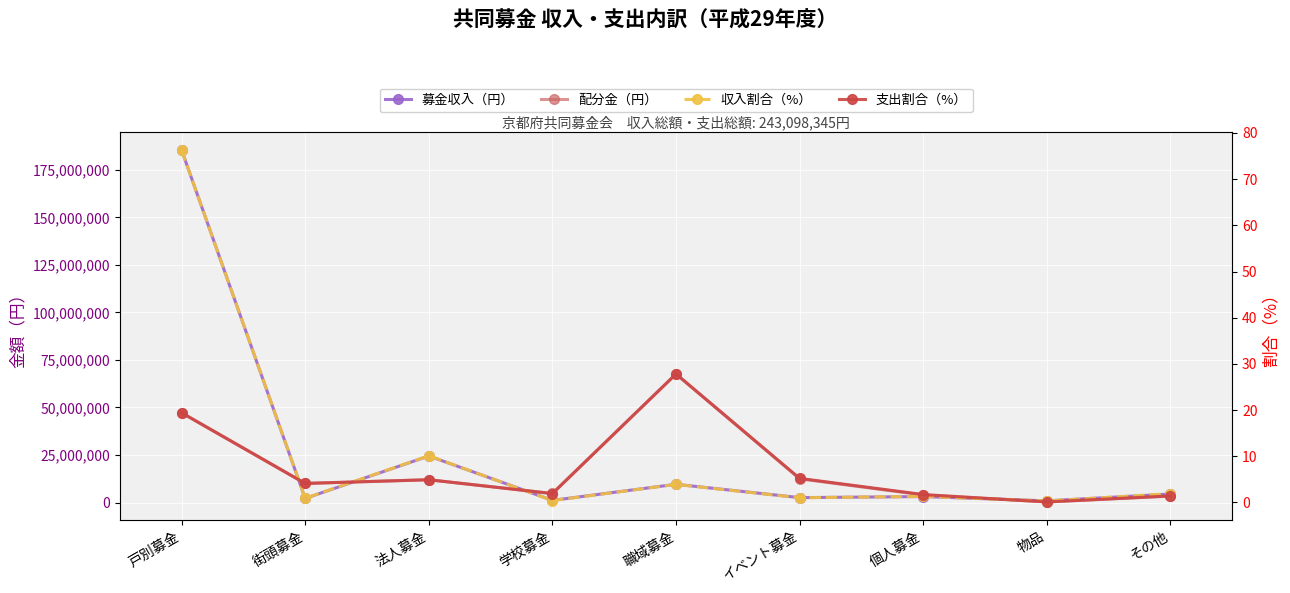

What position from the left is その他?

9